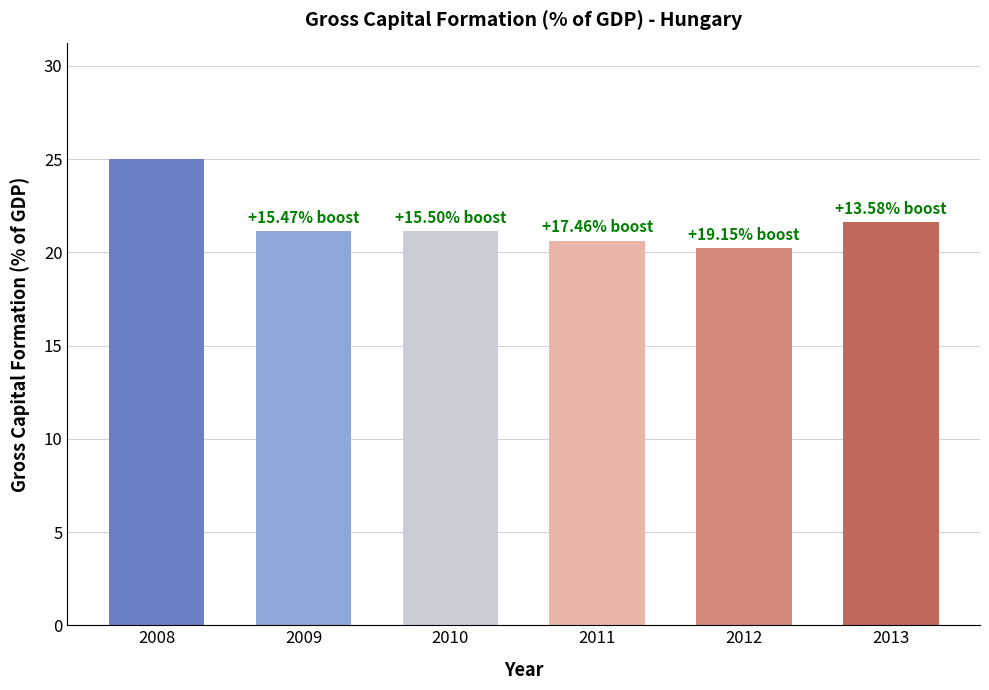

What is the sum of all values?

129.7